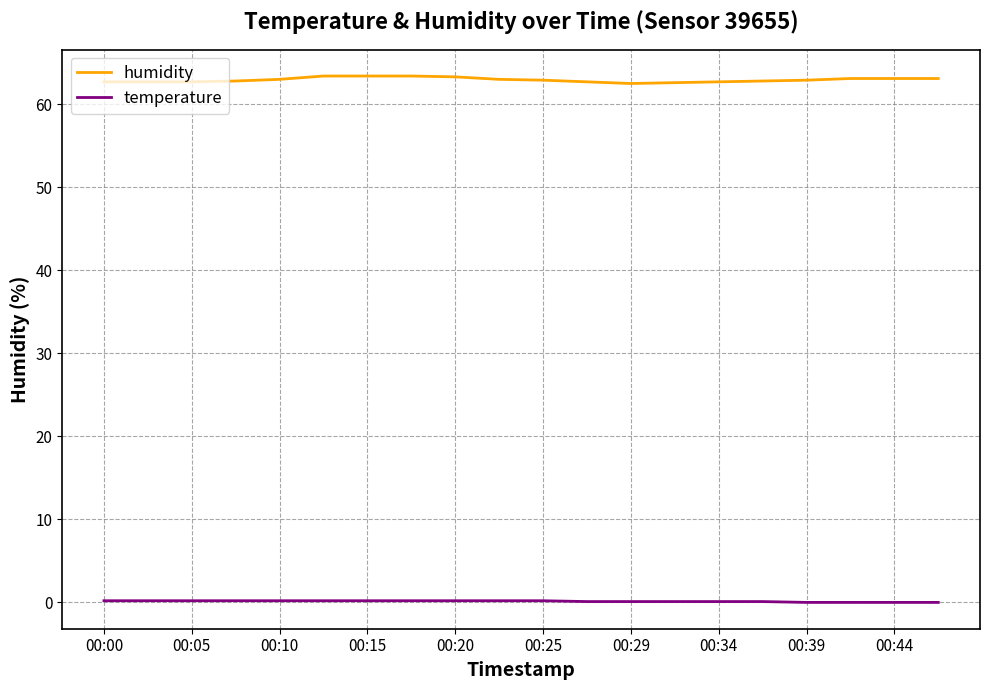

True or false: temperature and humidity intersect in this chart.

False